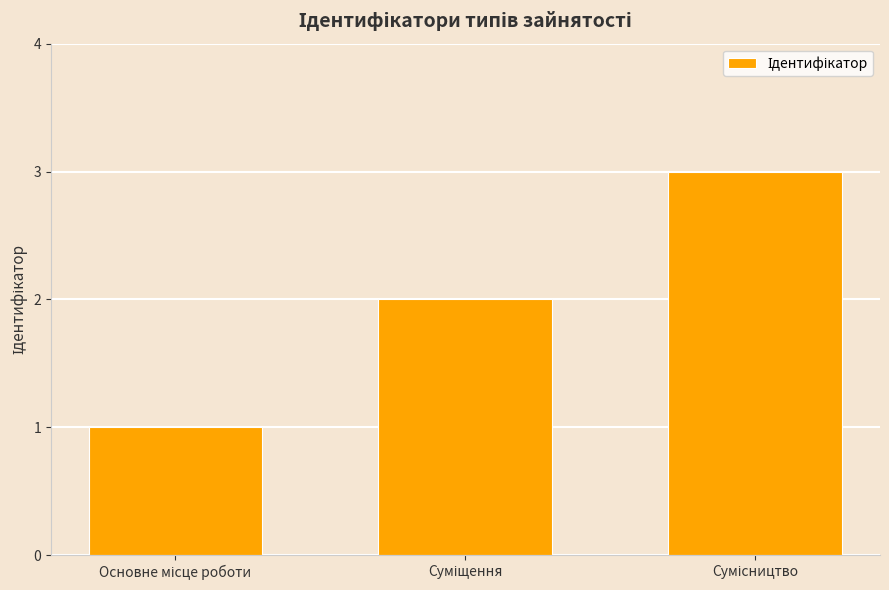

Reading left to right, what are all the values shown in this chart?

1	2	3